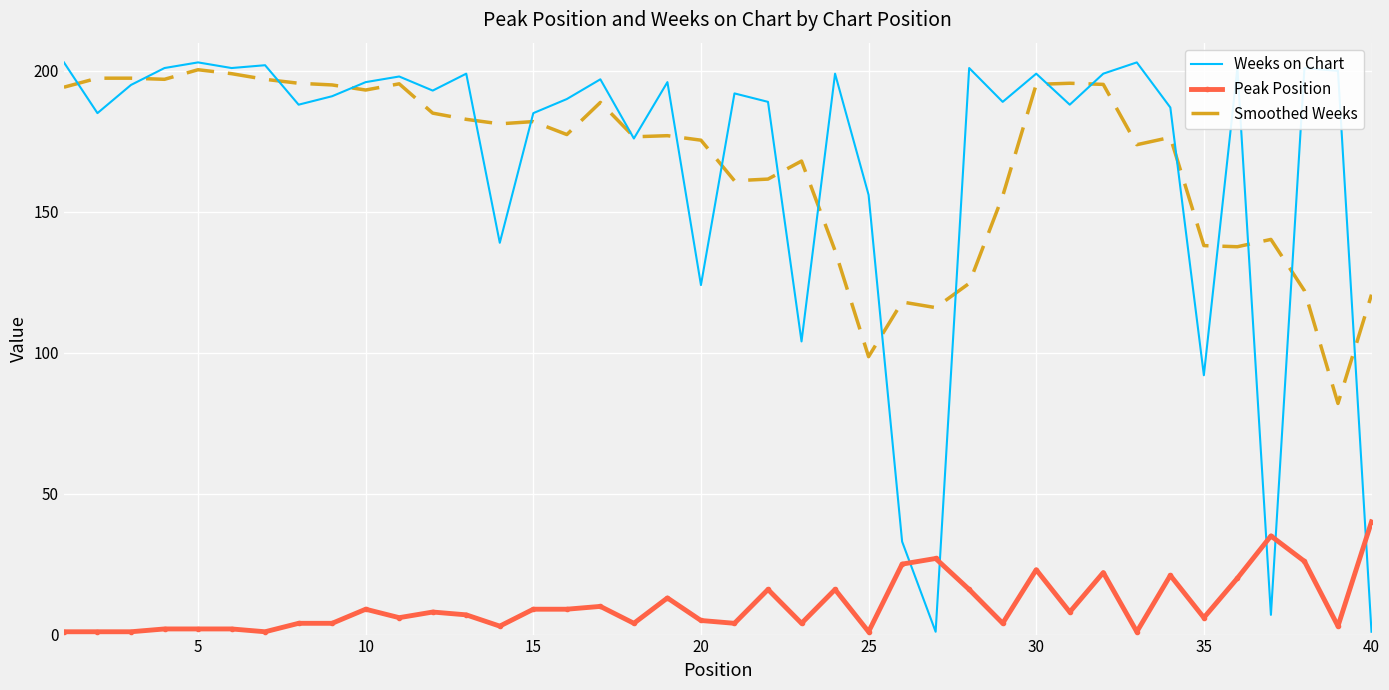

True or false: Weeks on Chart and Peak Position cross at least once.

True